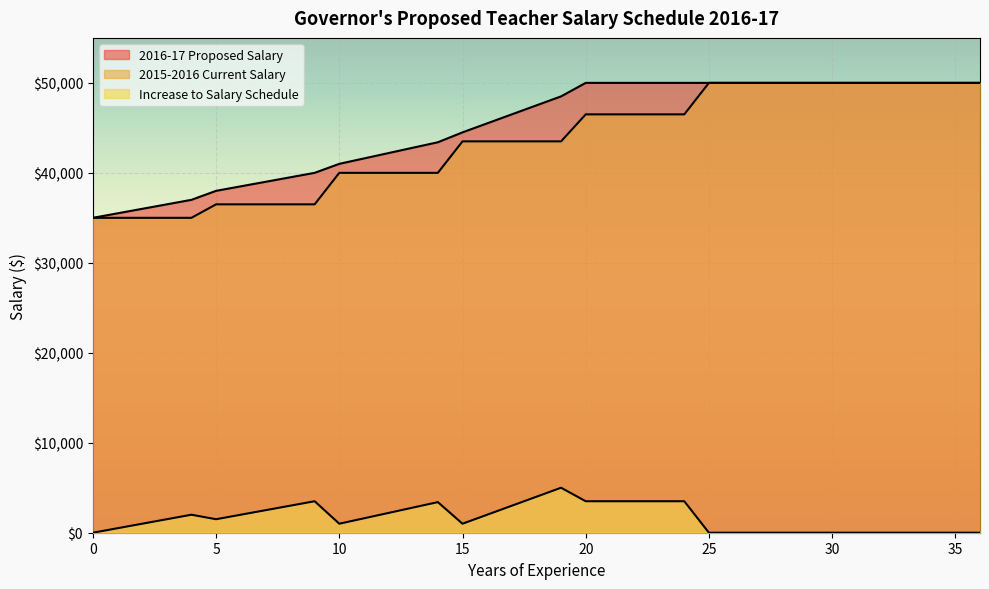

Count the number of data series in this chart.

3